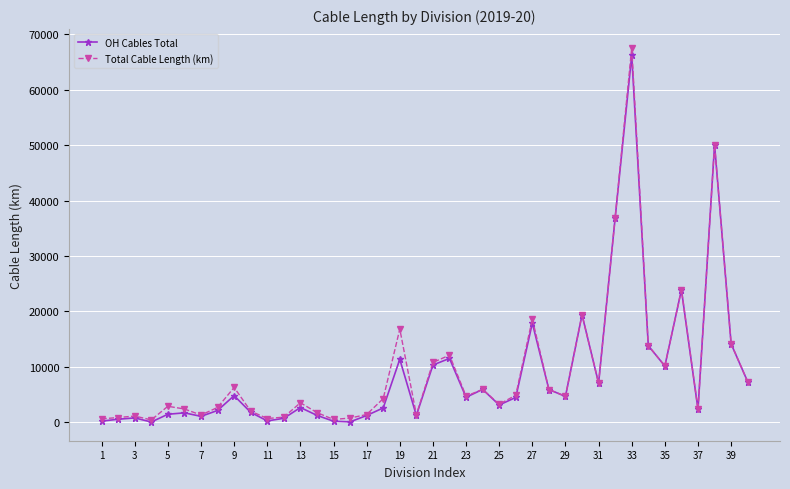

What is the value of the OH Cables Total point at the 8th from the left?

2084.6